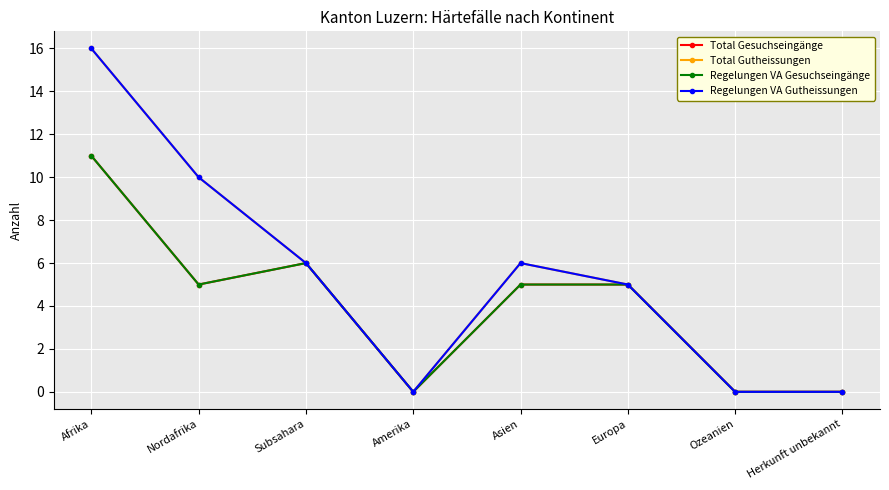

True or false: Regelungen VA Gutheissungen and Total Gesuchseingänge intersect in this chart.

False